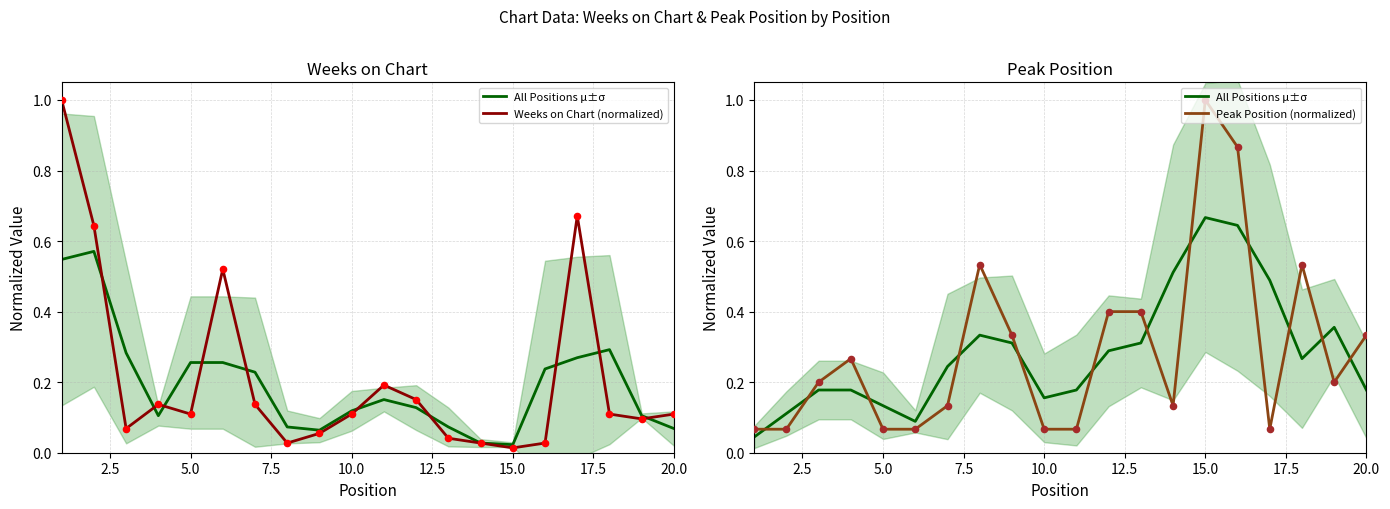

Is the value of All Positions μ±σ at 5.0 greater than the value of Peak Position (normalized) at 10?

Yes